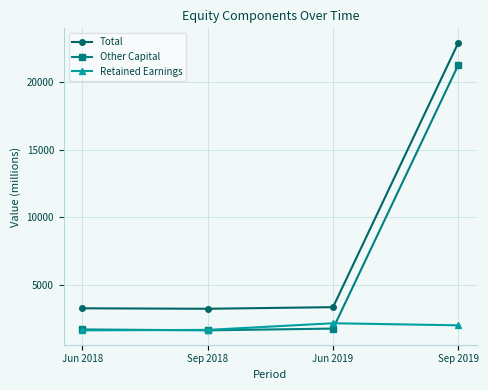

Rank the series by their average value, from highest to lowest.

Total, Other Capital, Retained Earnings